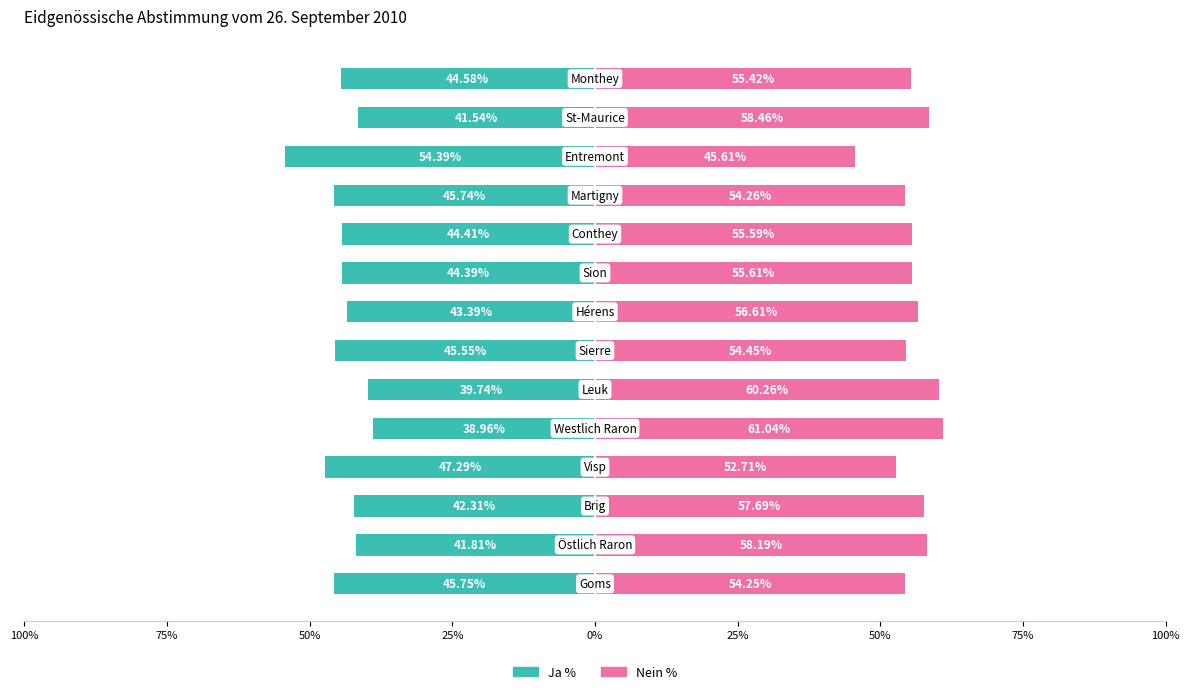

What is the minimum value shown in the chart?

-54.4